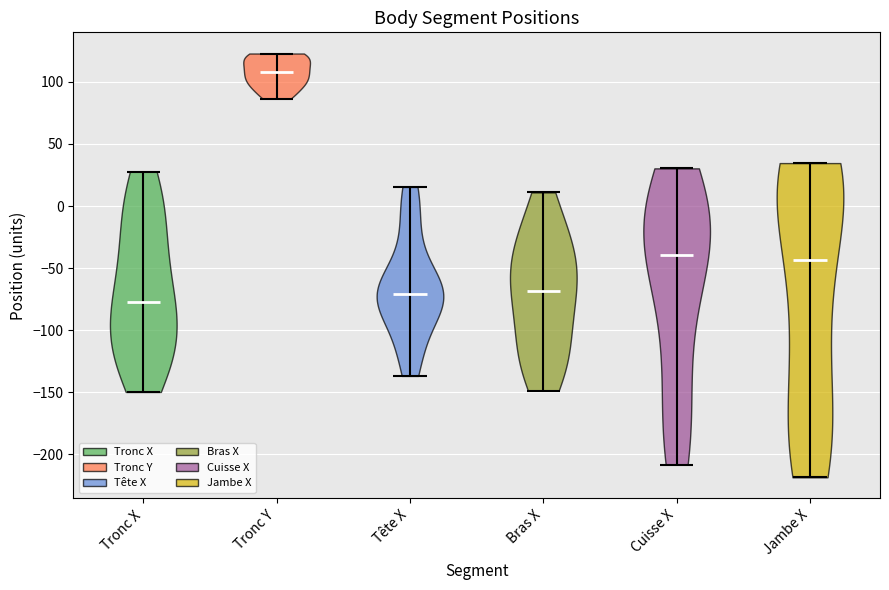

Where does the median line of the violin for Cuisse X sit on the y-axis? The values are not printed on the chart, so give them approximately, as read against the axis.

-40